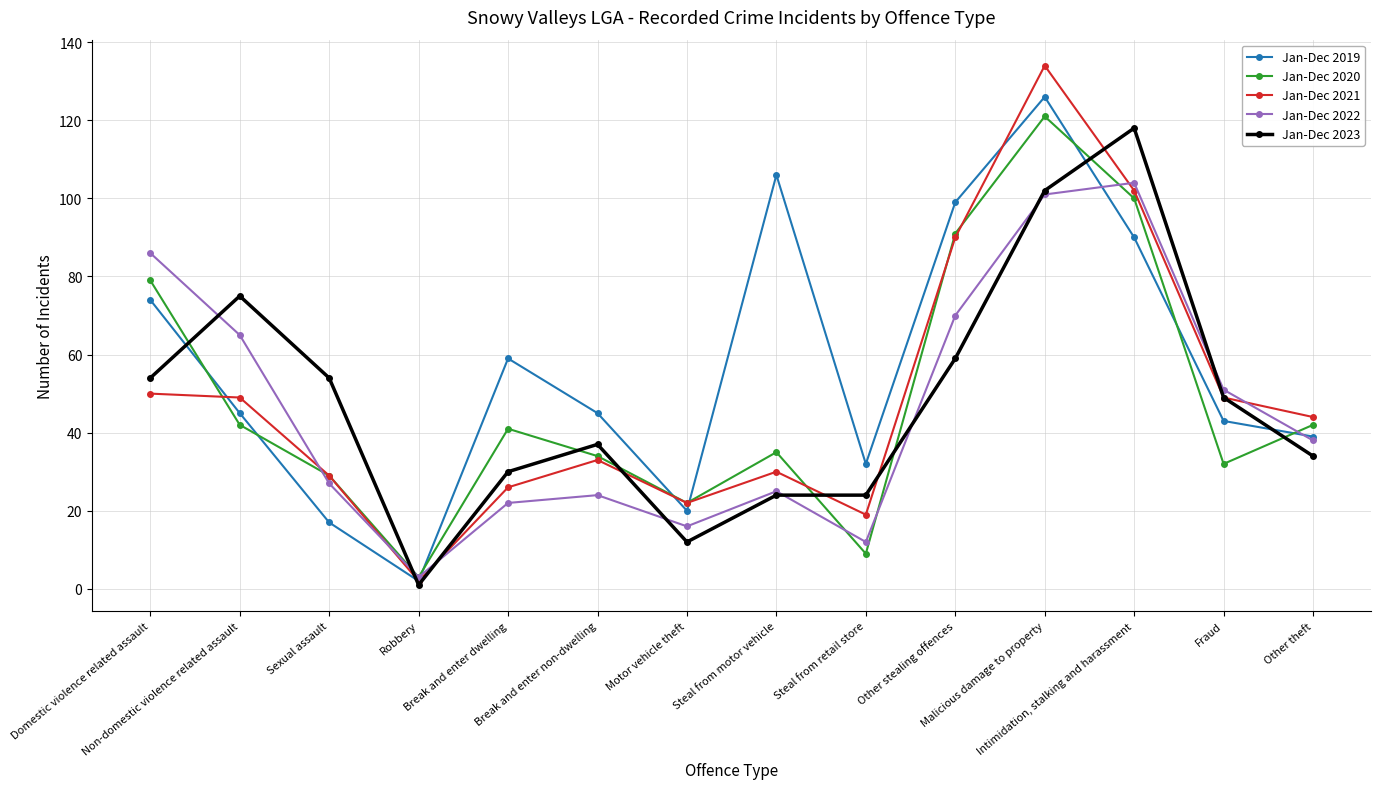

Which series has the largest total across all categories?

Jan-Dec 2019